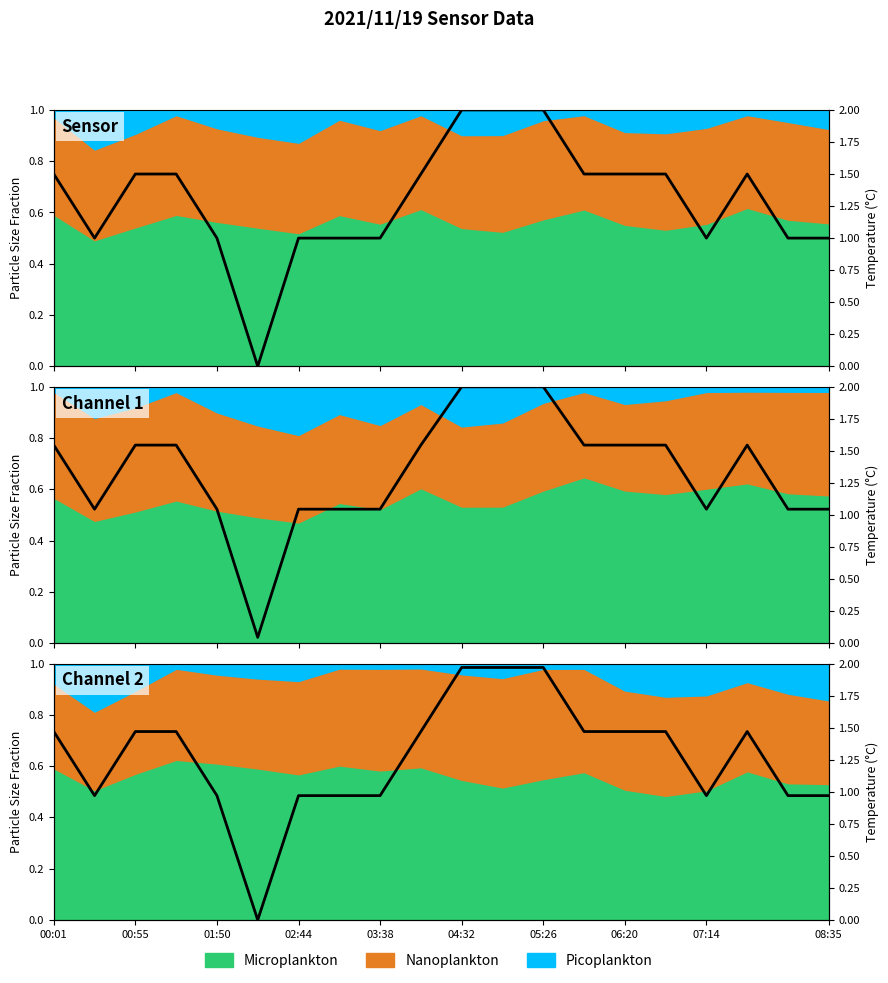

Where is the data nearest to the value 0?

04:32